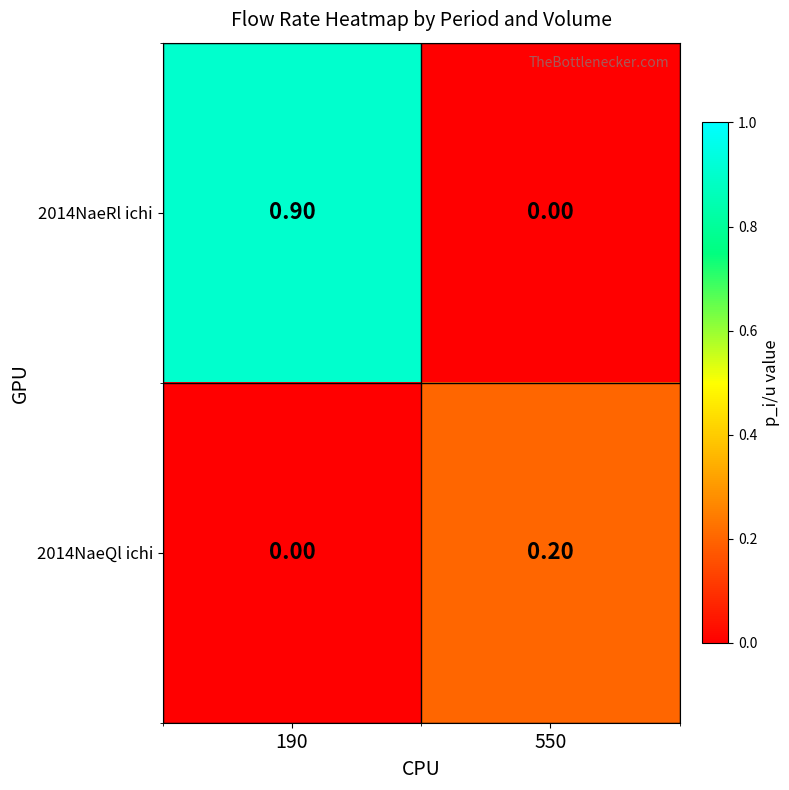

Rank the categories by 2014NaeQl ichi value from lowest to highest.

190, 550